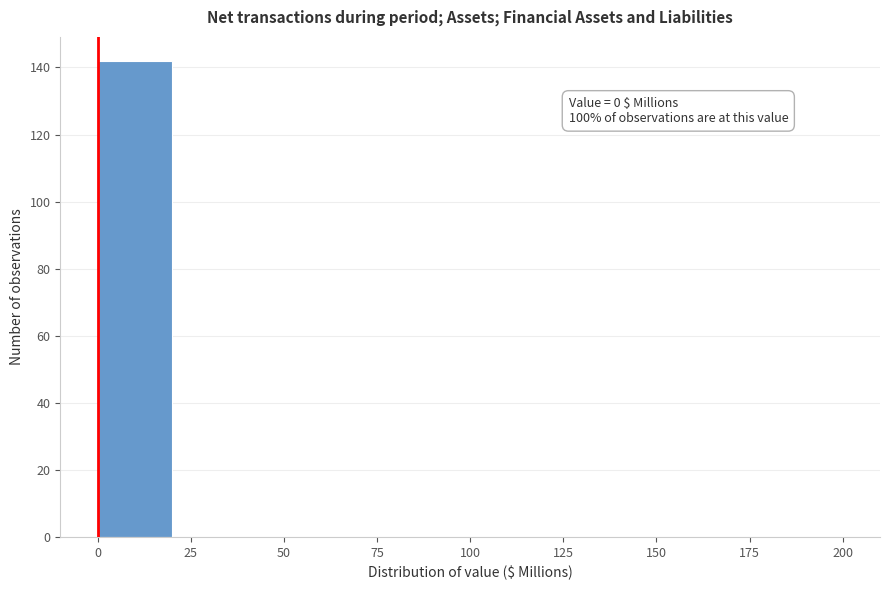

Which range on the x-axis has the tallest bar?

0 to 20